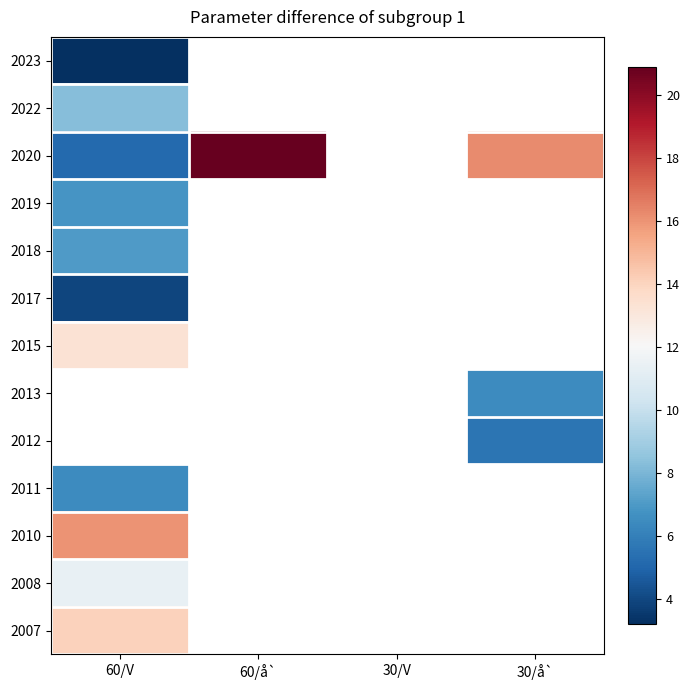

The value of 2020 at 60/V is 7.0. True or false?

False